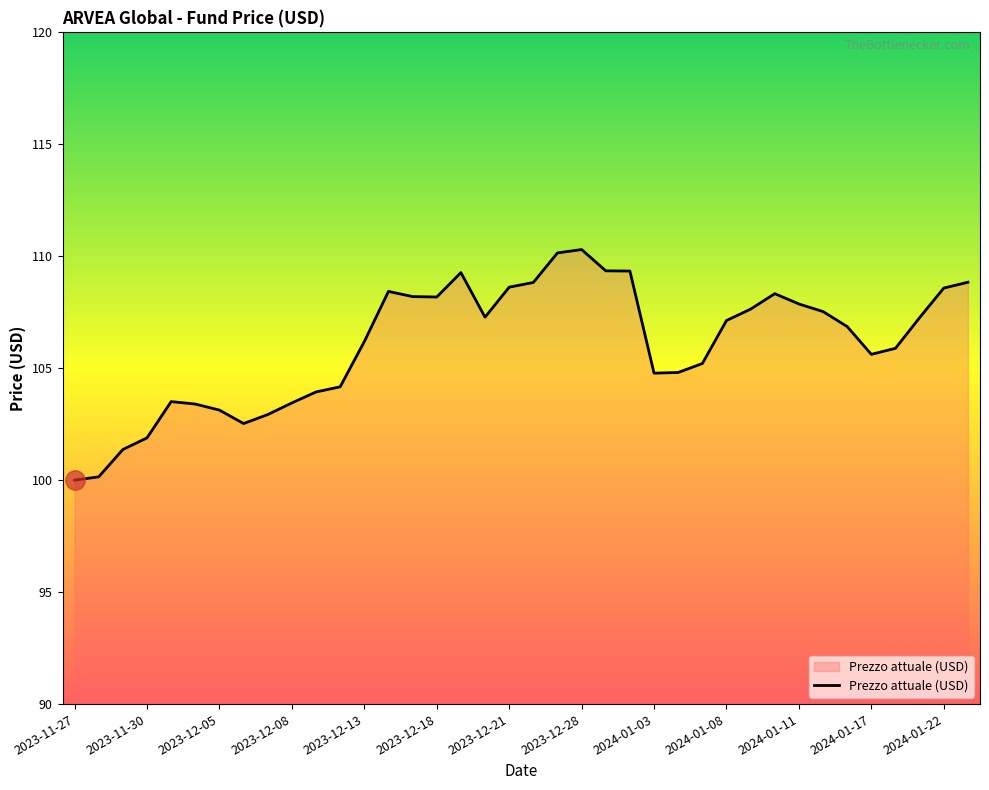

What is the minimum value shown in the chart?

100.0